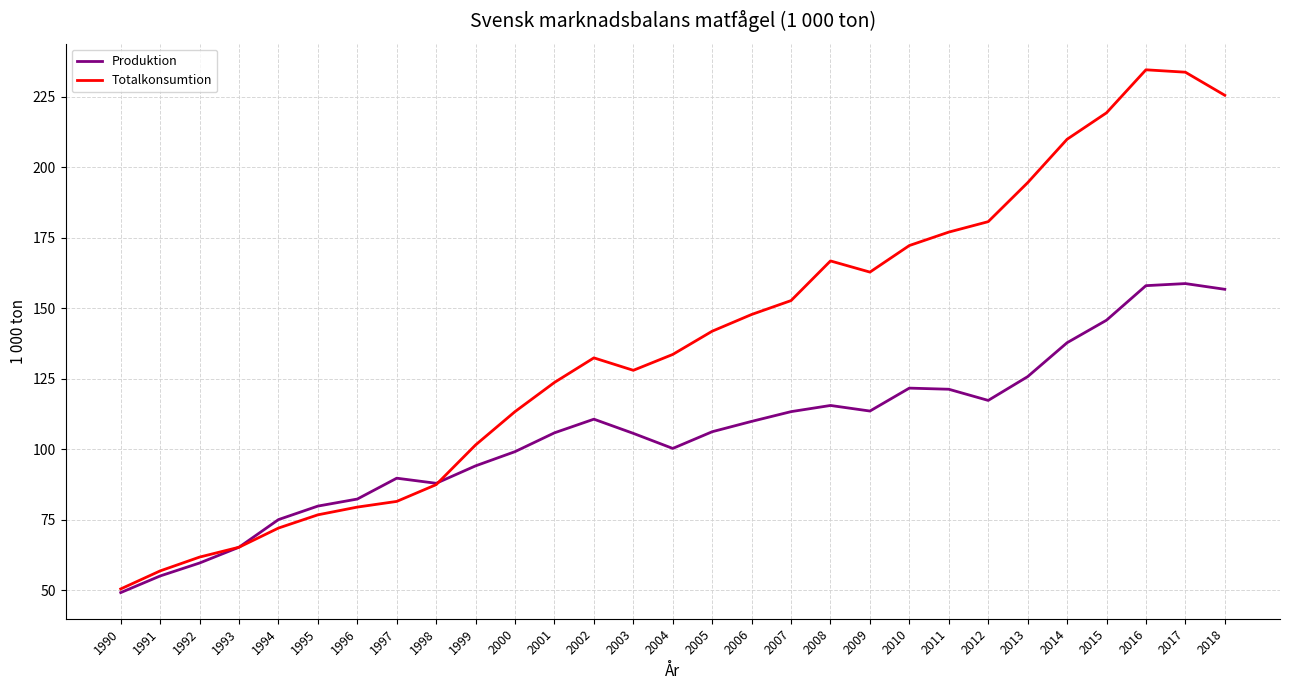

Which series changed the most between 1991 and 1997?

Produktion